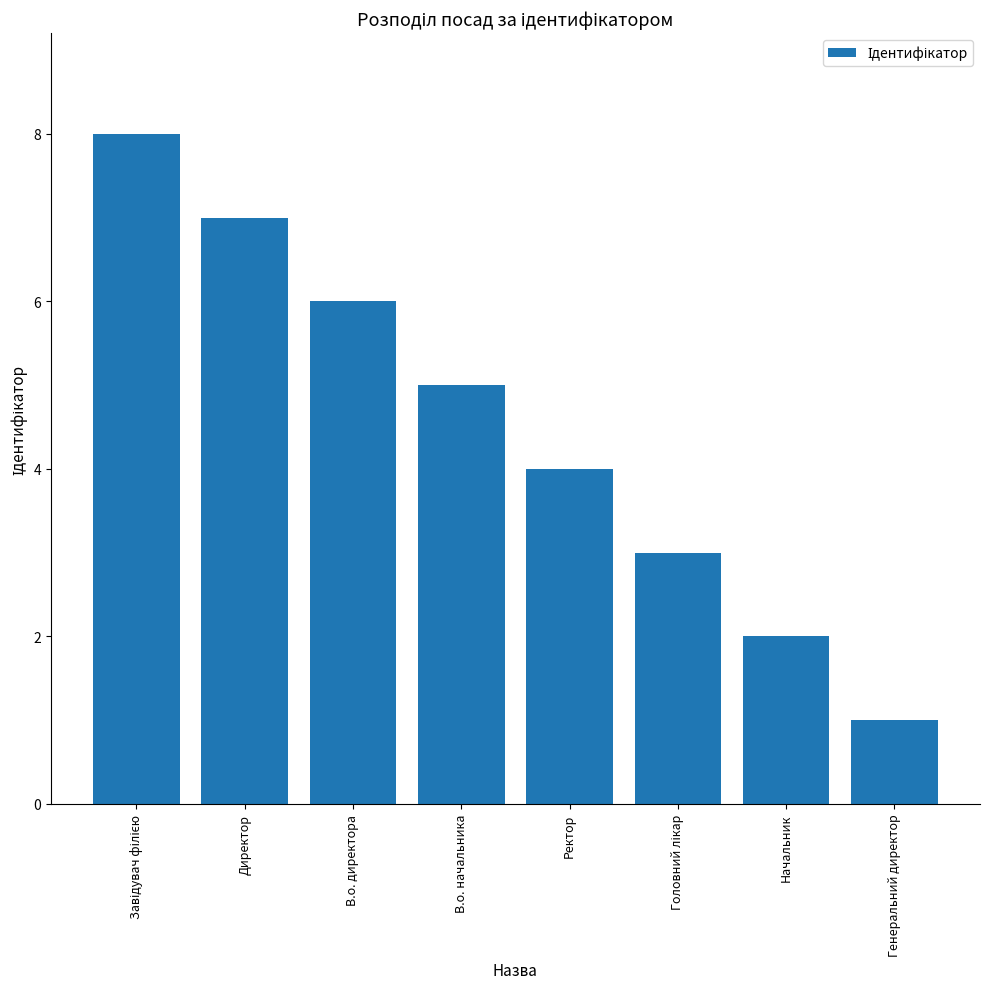

What is the minimum value shown in the chart?

1